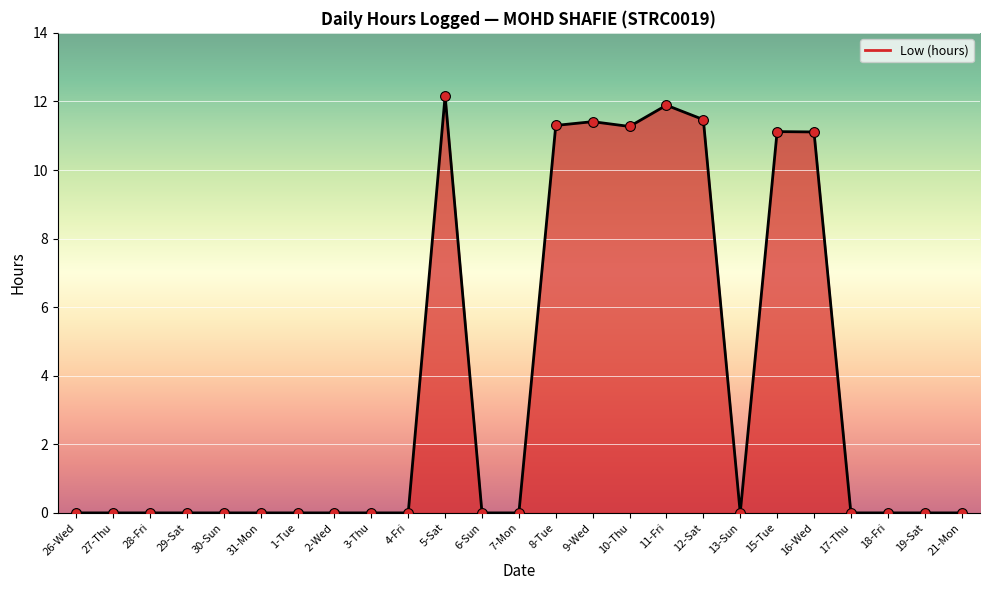

Which has a higher value, 11-Fri or 6-Sun?

11-Fri